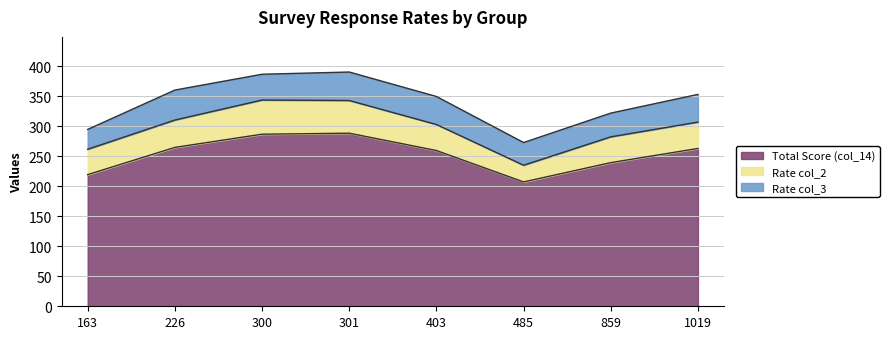

Where does the col_2 series first go above 44?

226